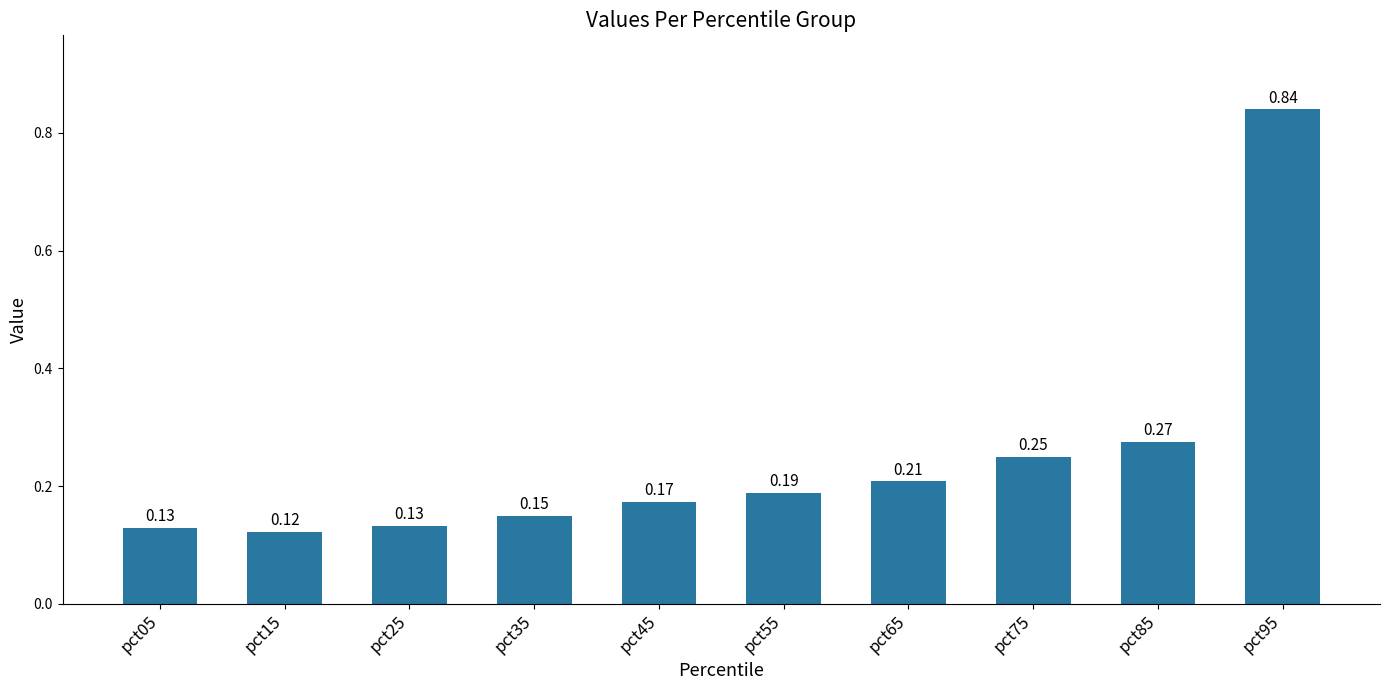

What is the sum of the values at pct85 and pct45?

0.4